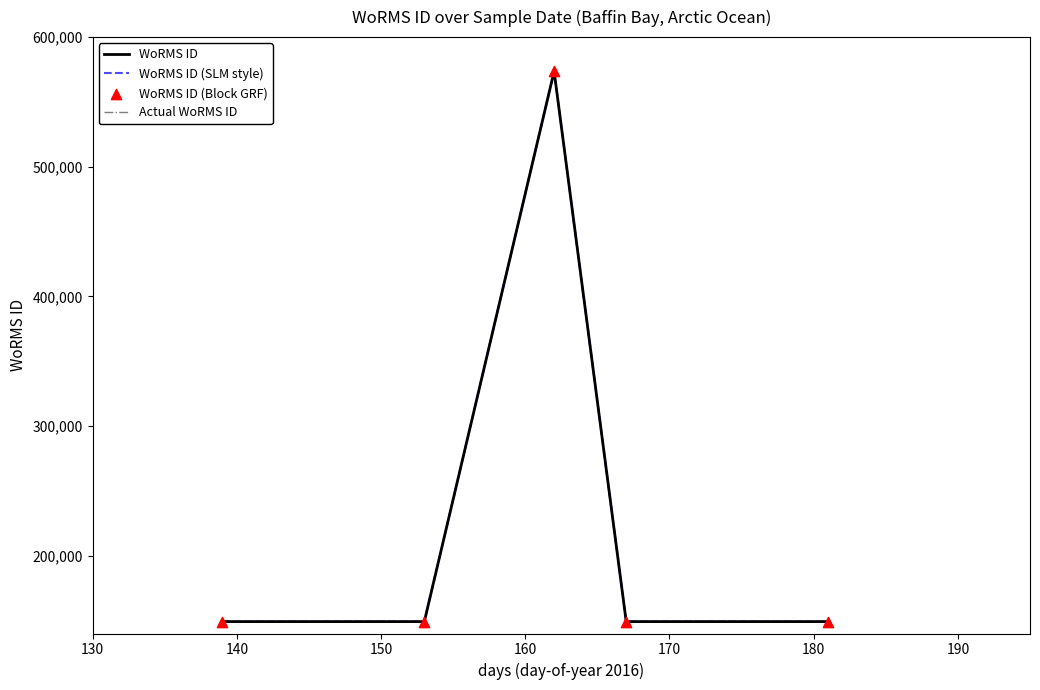

Which series has the largest total across all categories?

WoRMS ID